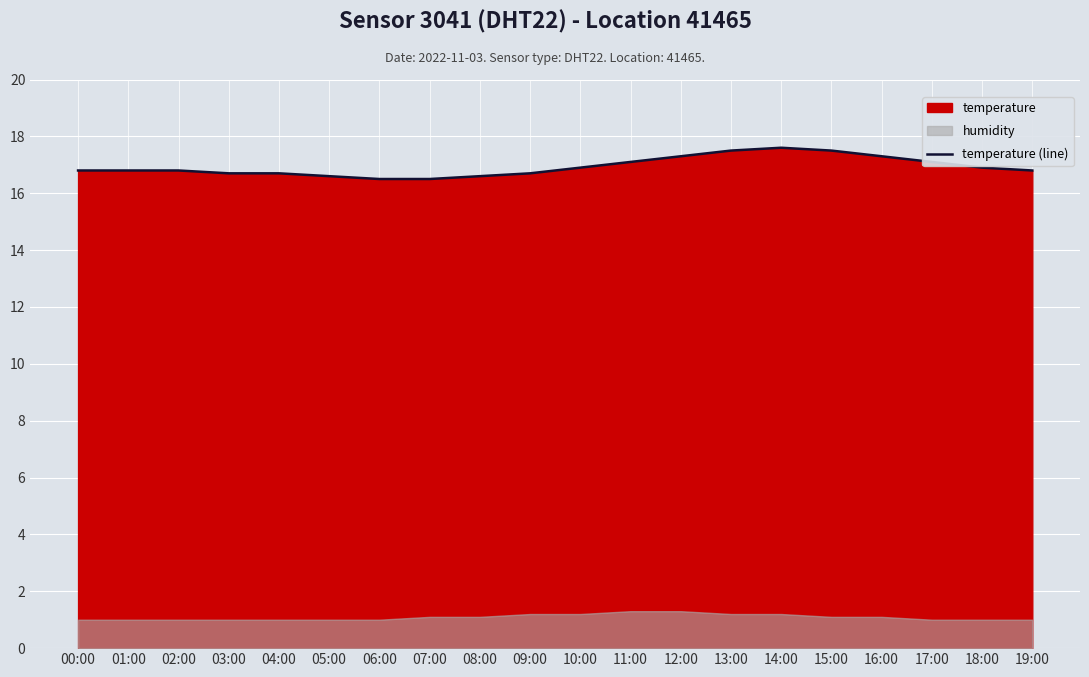

The temperature (line) series shows 16.8 at 00:00. True or false?

True